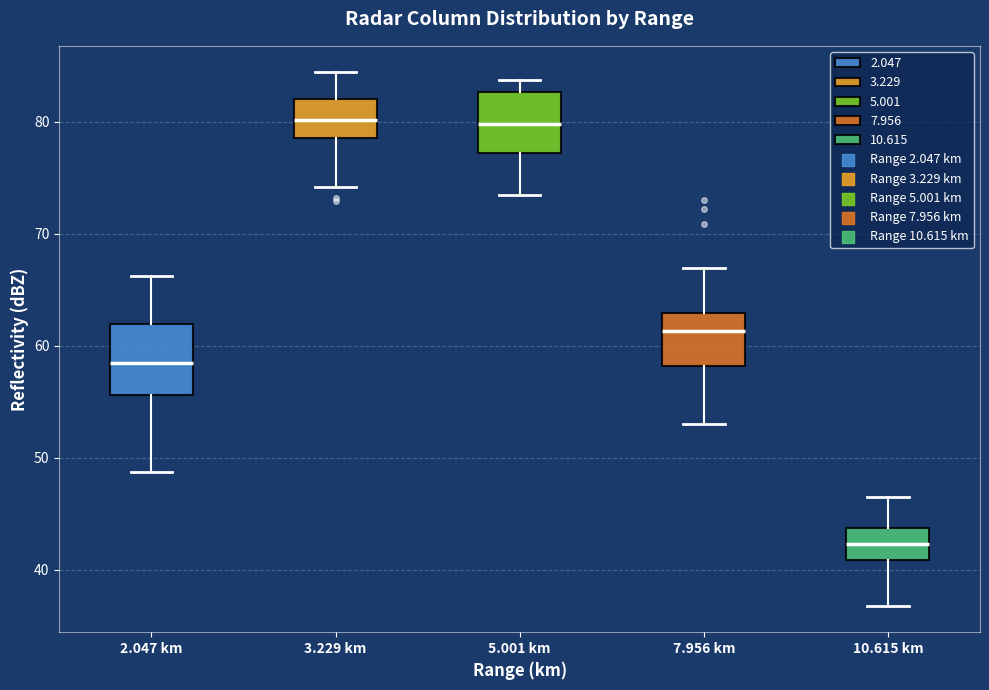

Reading left to right, transcribe this box plot: for each box, give where its median line is, the range the box spans, and where its two whiskers end, as read against the y-axis. The values are not printed on the chart, so give them approximately, as read against the axis.

2.047 km: median 59, box 56 to 62, whiskers 49 to 66
3.229 km: median 80, box 79 to 82, whiskers 74 to 84
5.001 km: median 80, box 77 to 83, whiskers 74 to 84
7.956 km: median 61, box 58 to 63, whiskers 53 to 67
10.615 km: median 42, box 41 to 44, whiskers 37 to 47